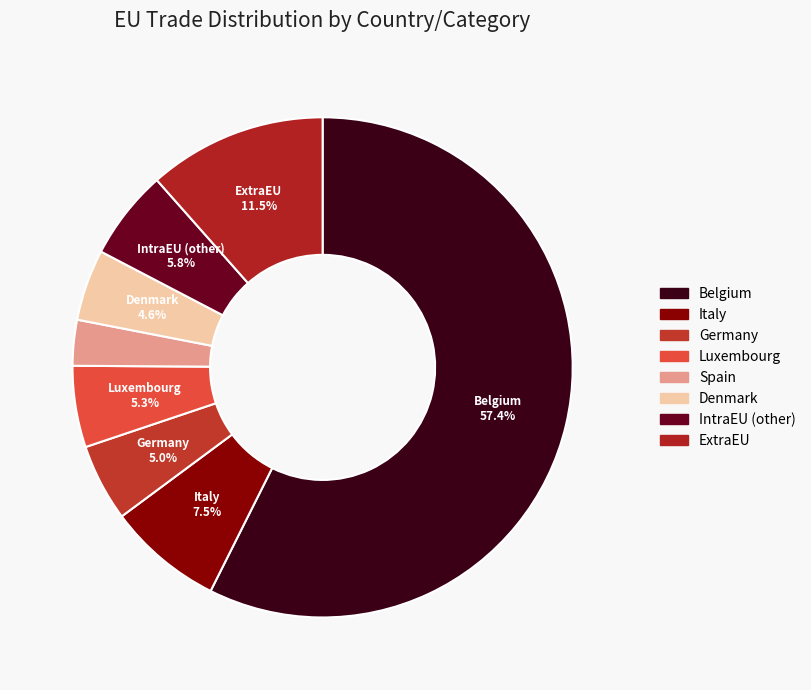

Combined, do Spain and Belgium account for over 50%?

Yes